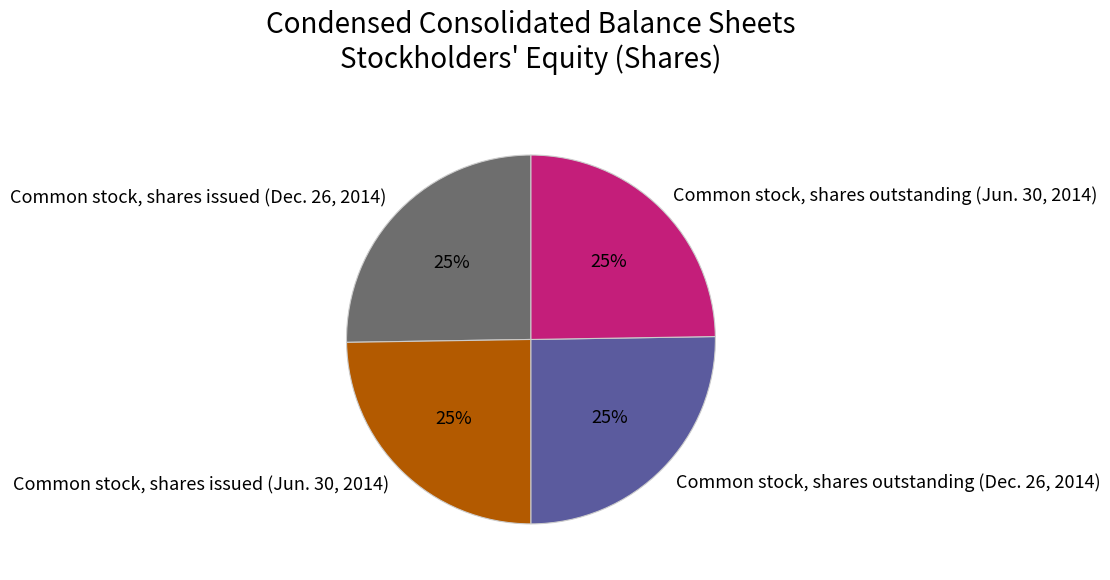

Is Common stock, shares outstanding (Jun. 30, 2014) the majority of the pie?

No